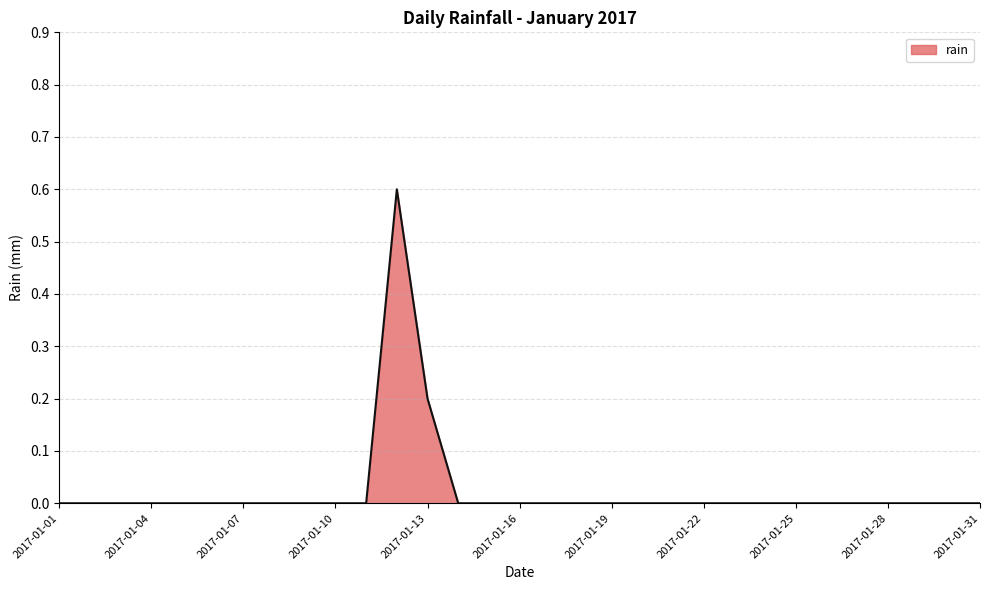

Count the values in the range 0 to 1.

31